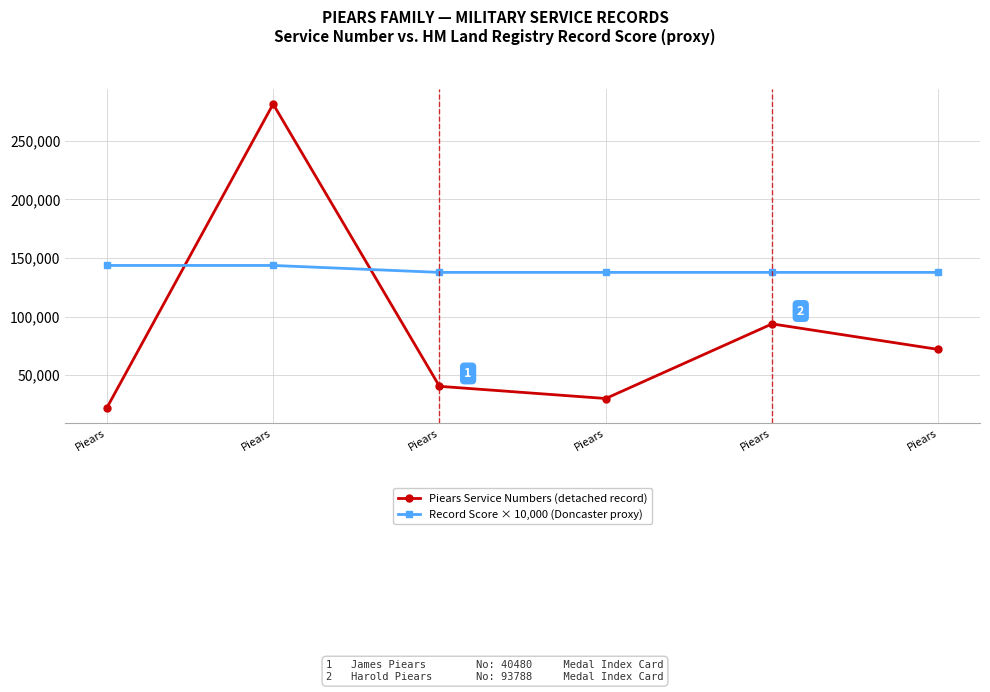

Count the number of data series in this chart.

2